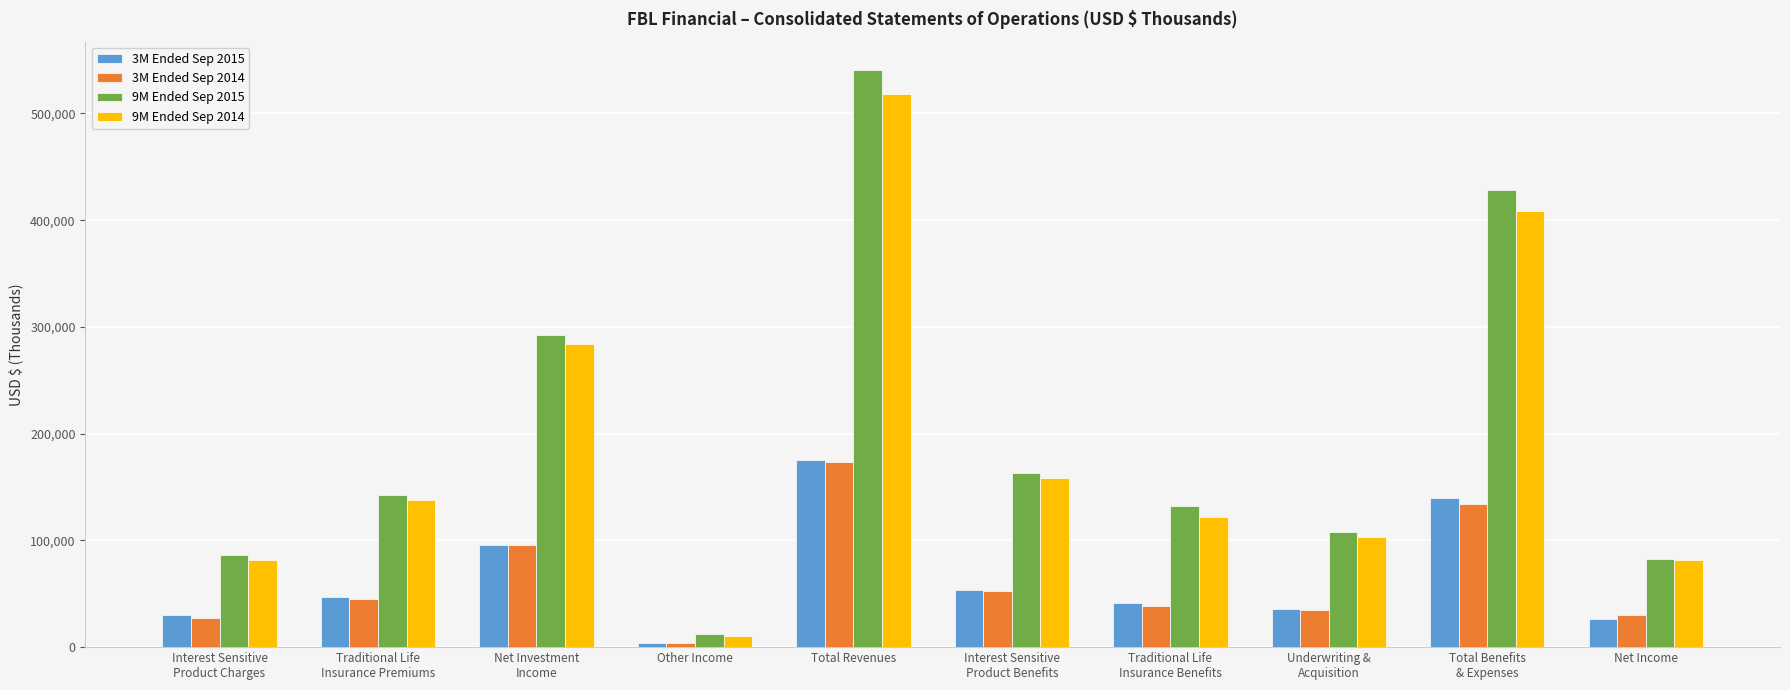

Which series has the widest spread of values?

9M Ended Sep 2015